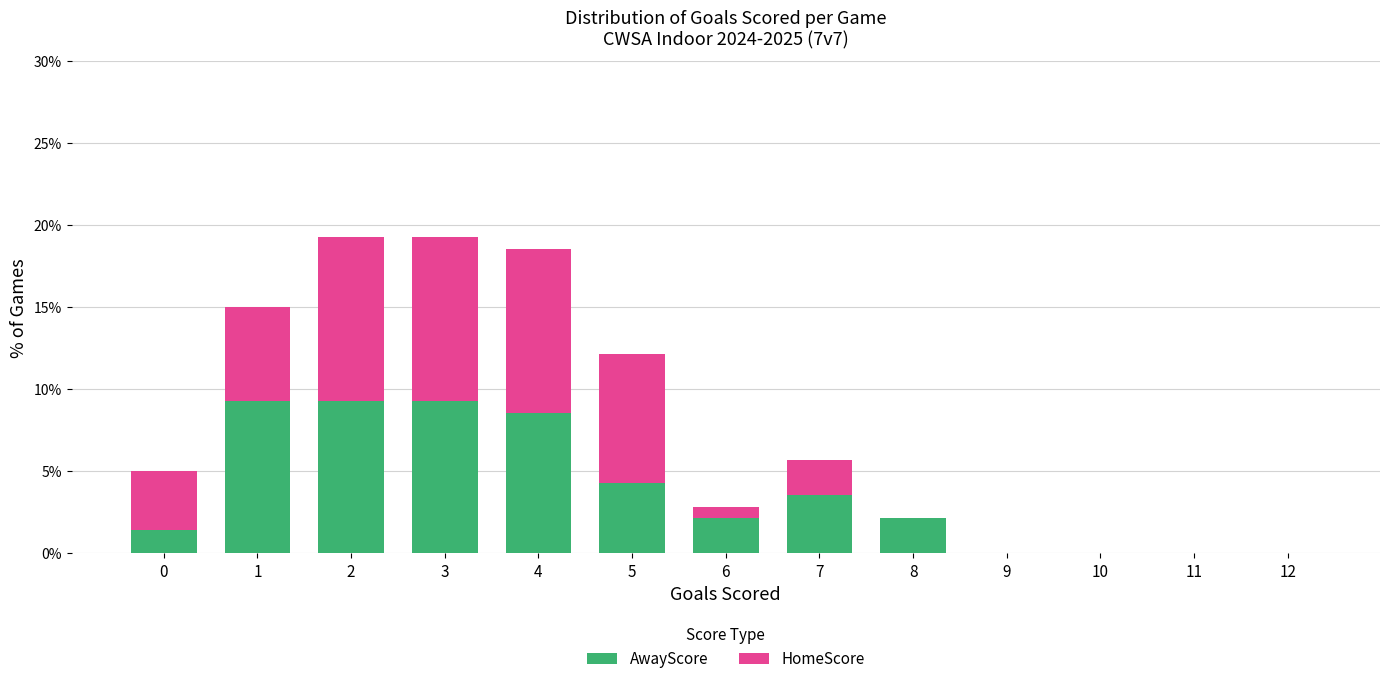

Reading left to right, list the values for the AwayScore series.

0=1.4	1=9.3	2=9.3	3=9.3	4=8.6	5=4.3	6=2.1	7=3.6	8=2.1	9=0.0	10=0.0	11=0.0	12=0.0